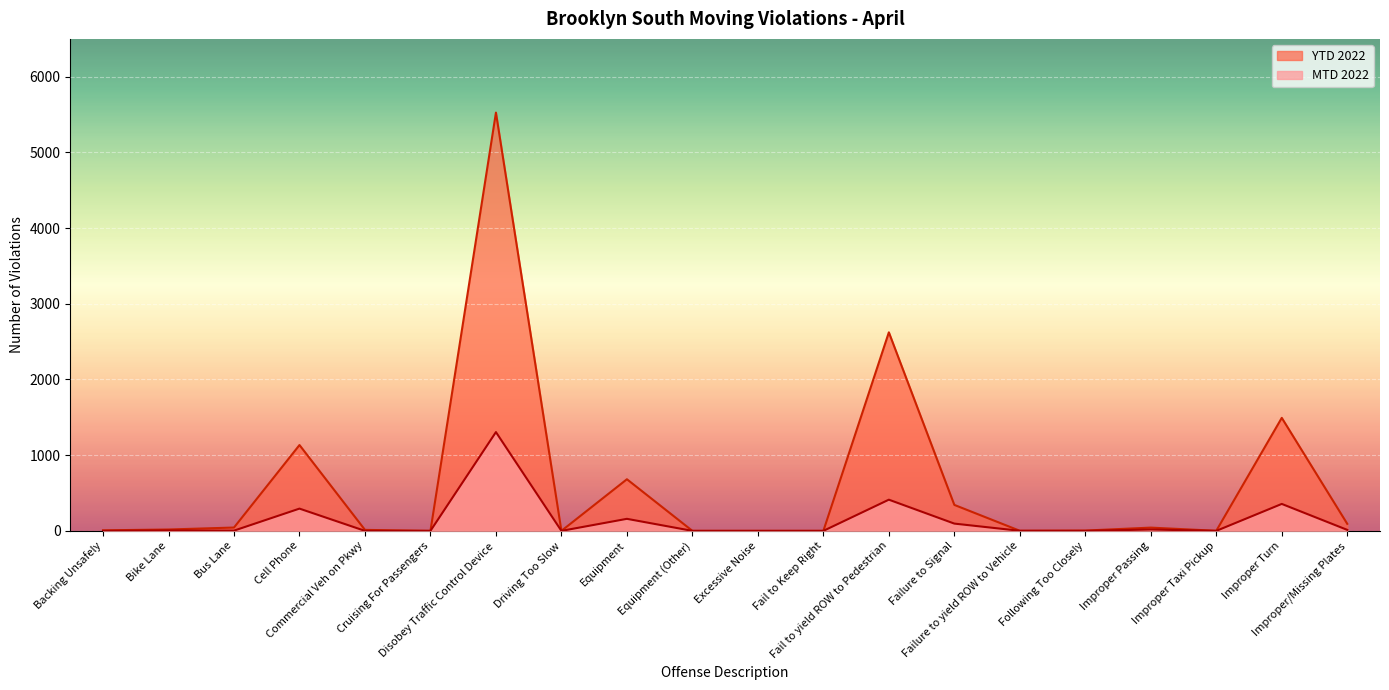

What is the sum of all MTD 2022 values?

2662